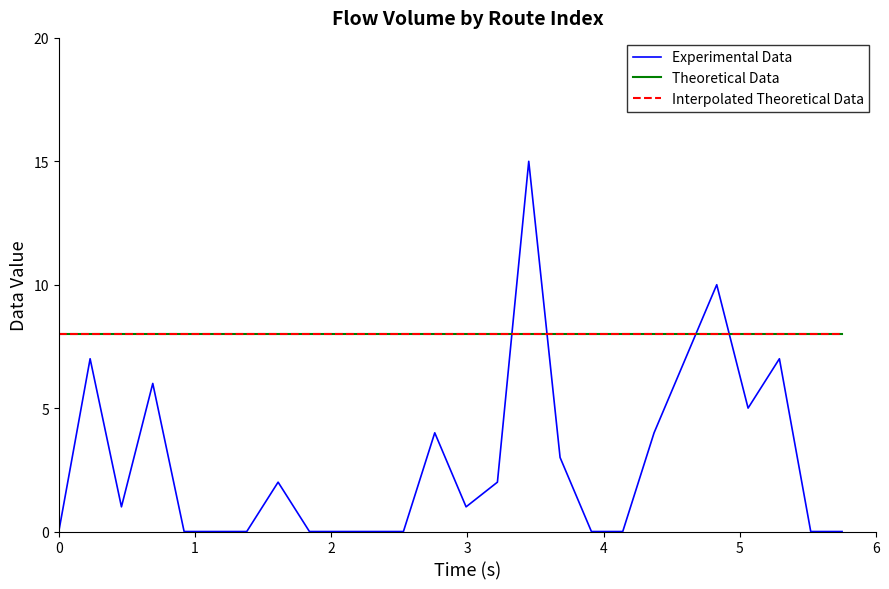

Does the chart display data point markers on the line(s)?

No